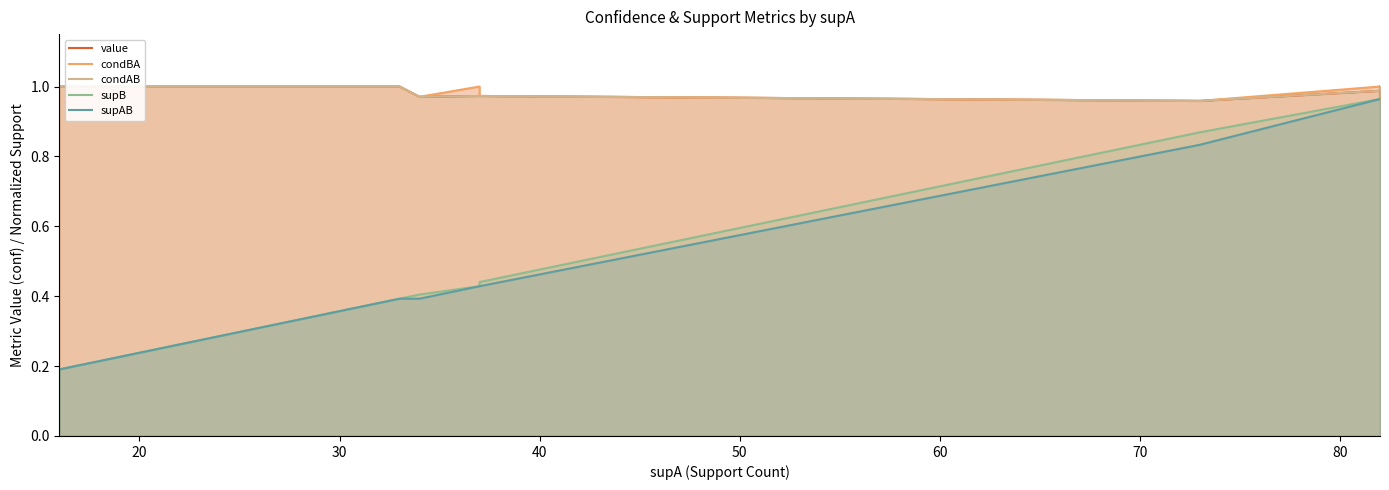

The value of supB at 90 is 0.7. True or false?

False